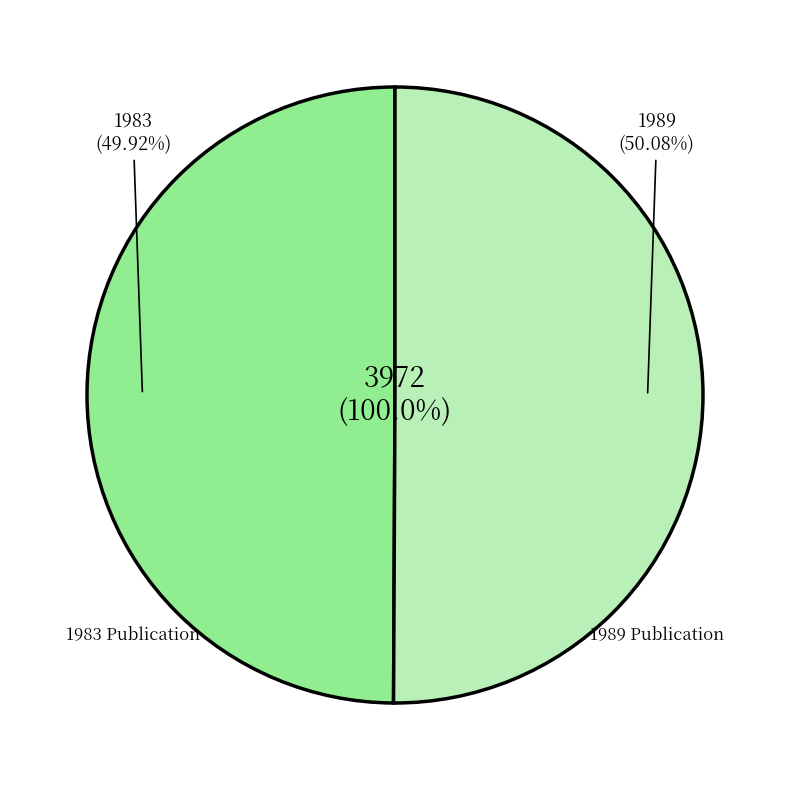

To the nearest percent, what portion does Preliminary draft list of plant species (1989) represent?

50%